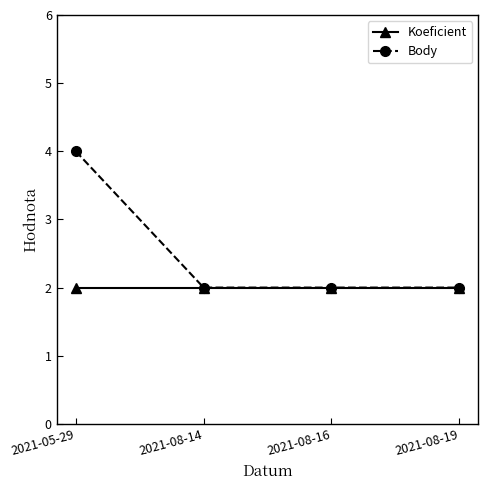

What is the label of the 3rd point from the left?

2021-08-16